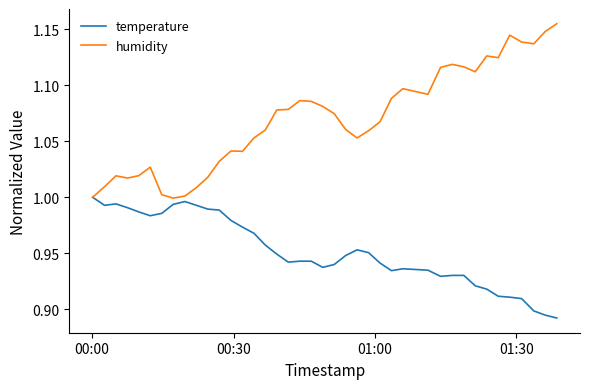

Which series has the largest range (max minus min)?

humidity